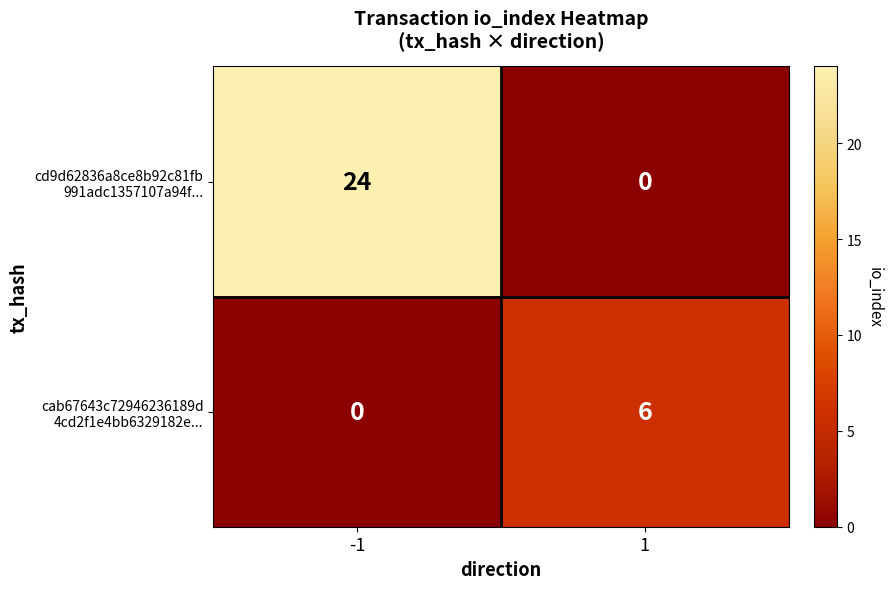

What is the difference between the highest and lowest values at 1?

6